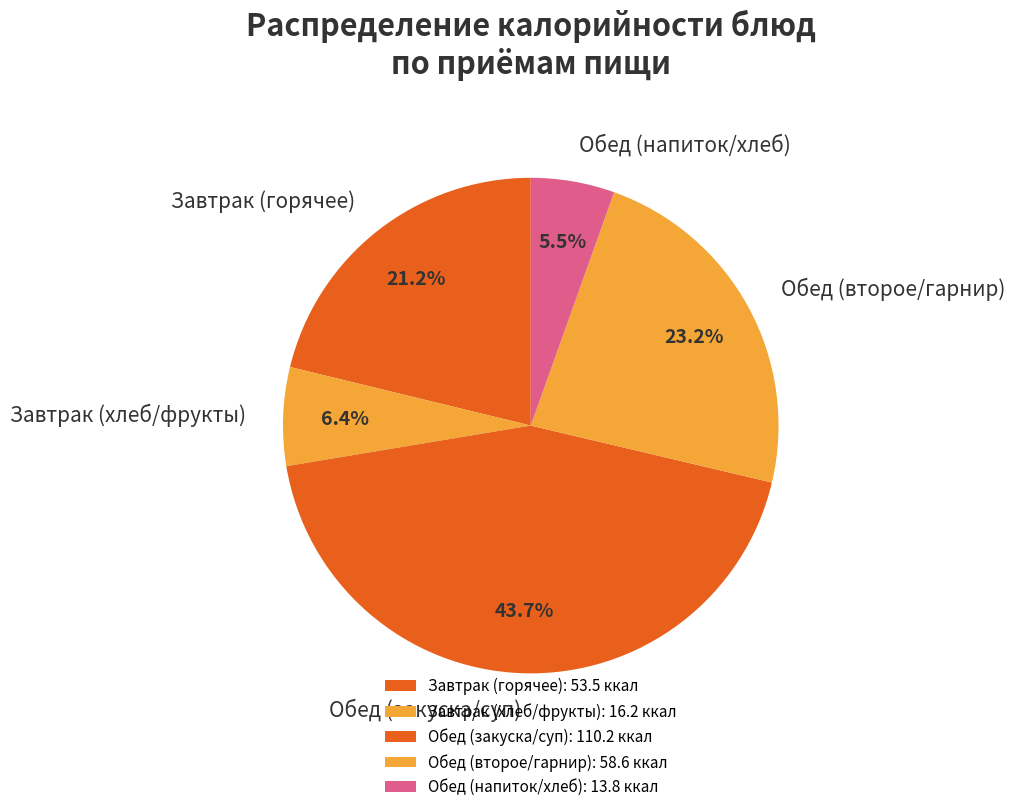

Does any single category account for the majority?

No